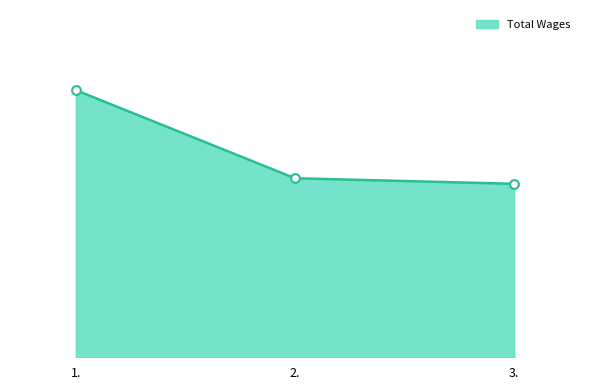

Is this an area chart (filled region under the line)?

Yes